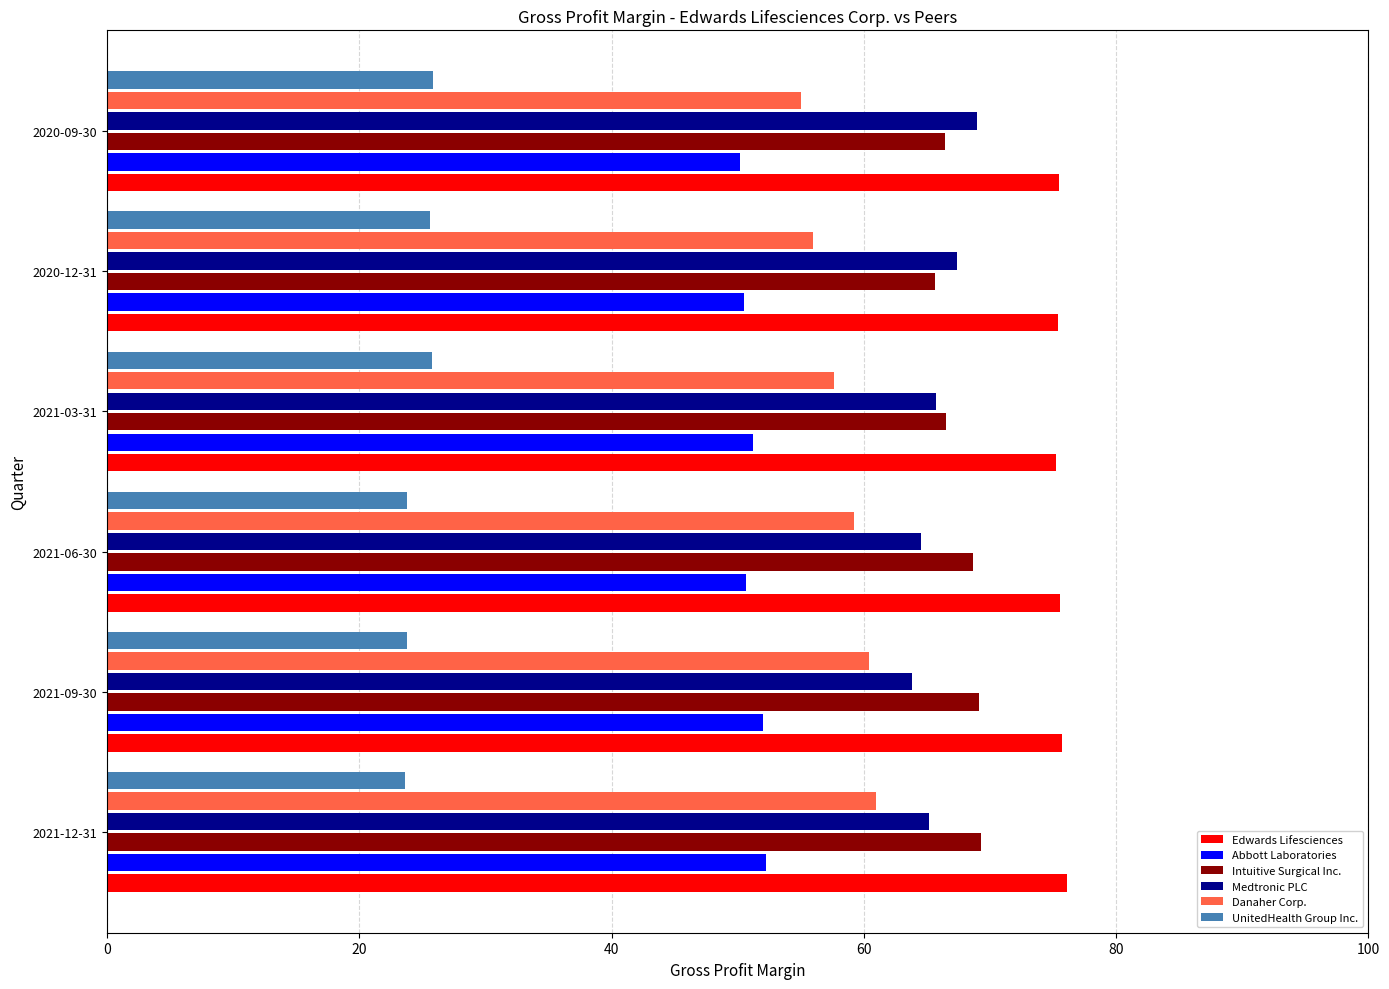

At 2021-12-31, list the series in order from smallest to largest.

UnitedHealth Group Inc., Abbott Laboratories, Danaher Corp., Medtronic PLC, Intuitive Surgical Inc., Edwards Lifesciences